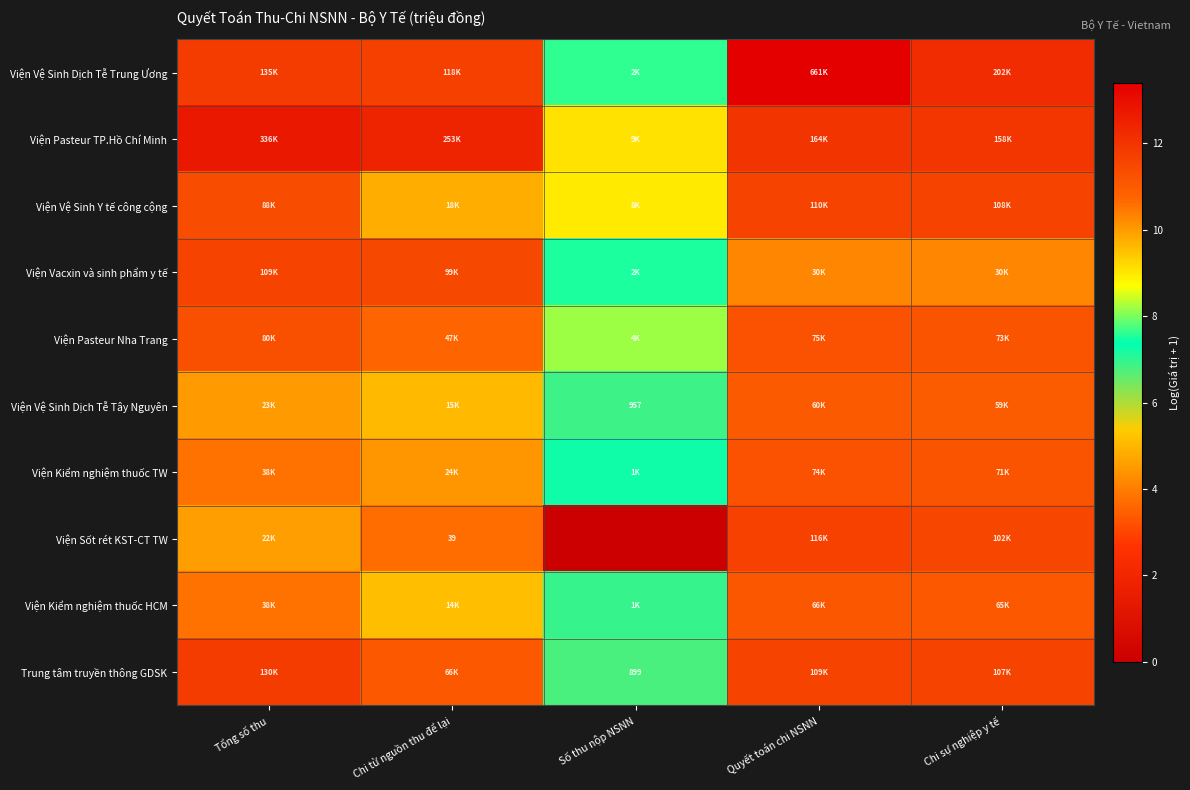

At which category is the sum across all series the highest?

Quyết toán chi NSNN